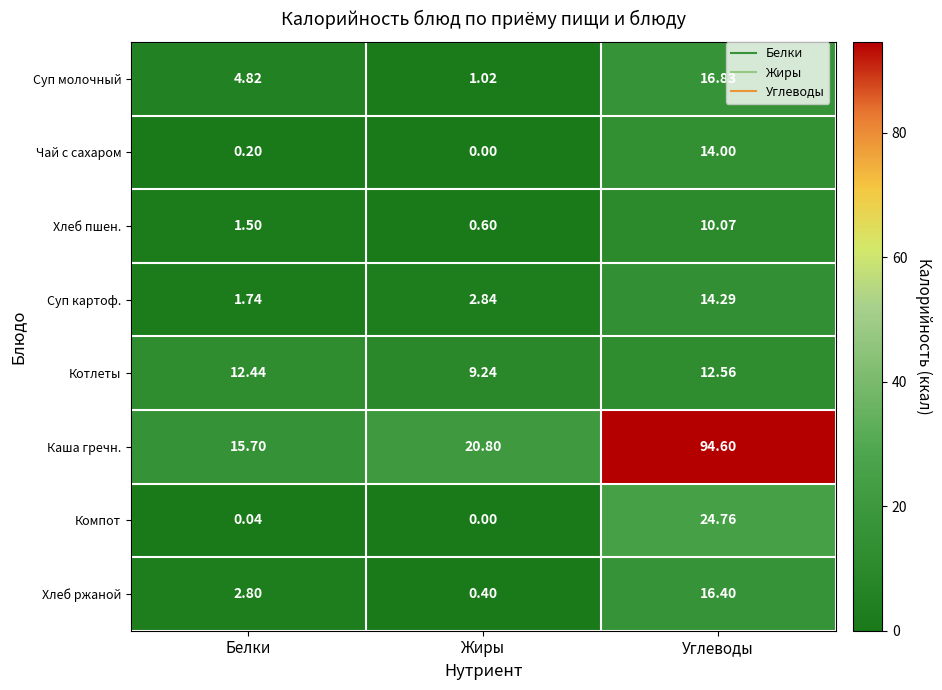

At which label is Каша гречн. closest to 55?

Жиры